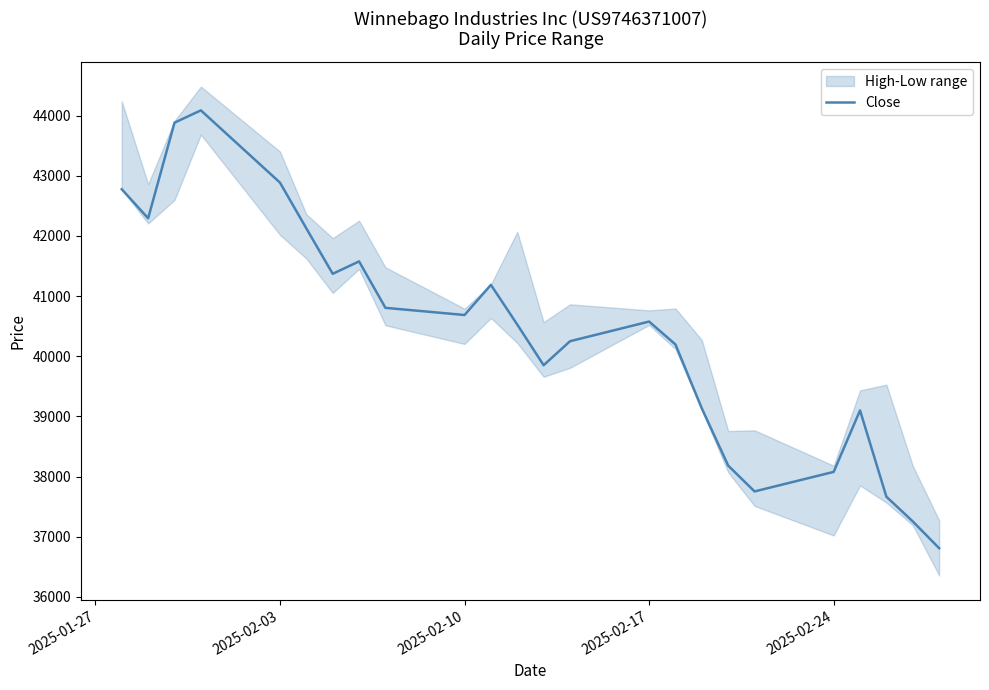

What is the minimum value shown in the chart?

36809